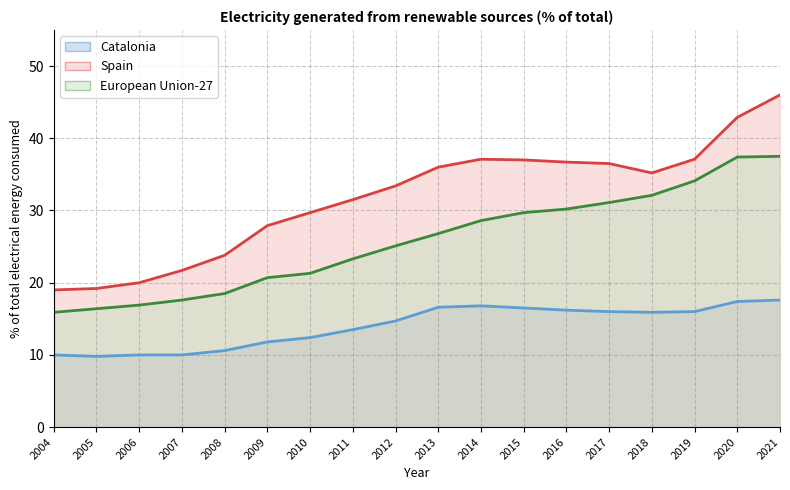

True or false: European Union-27 has a value of 35.2 at 2013.

False